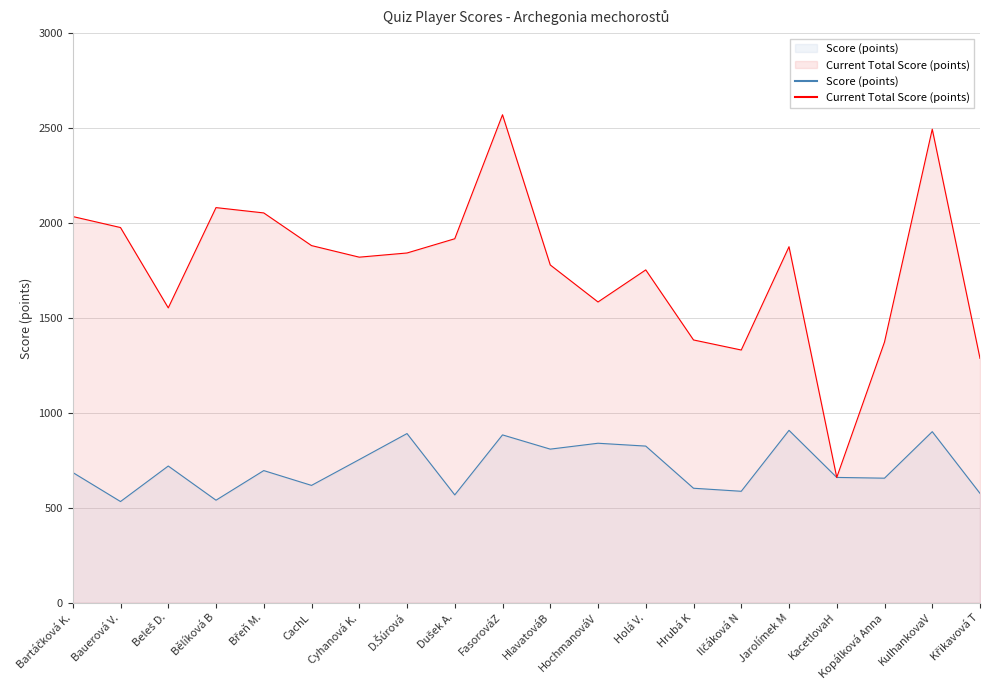

At D.Šúrová, list the series in order from largest to smallest.

Current Total Score (points), Score (points)